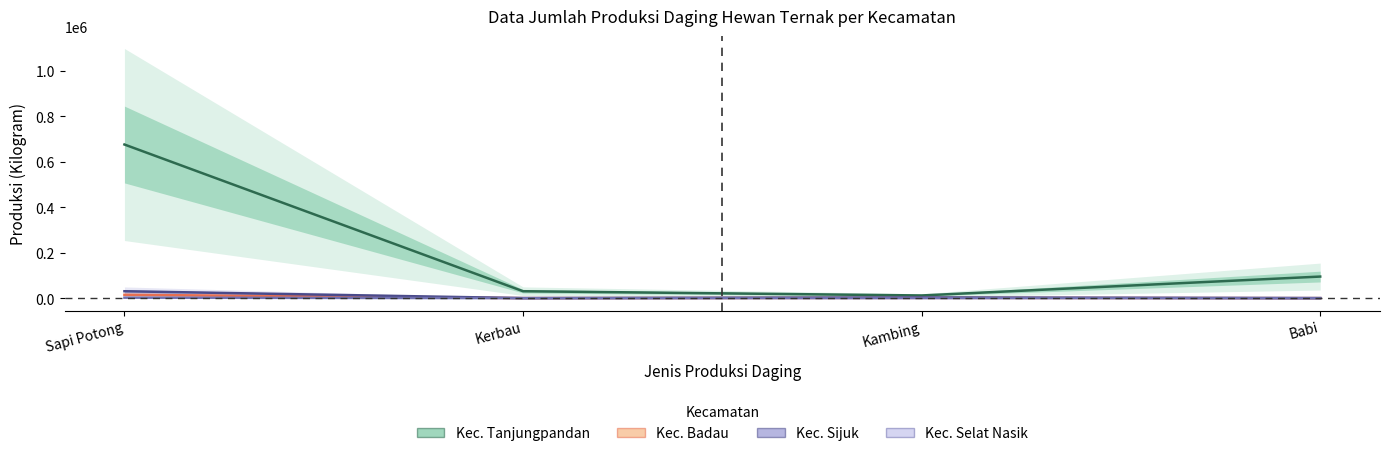

Is it true that Kec. Sijuk equals 2910 at Kambing?

True